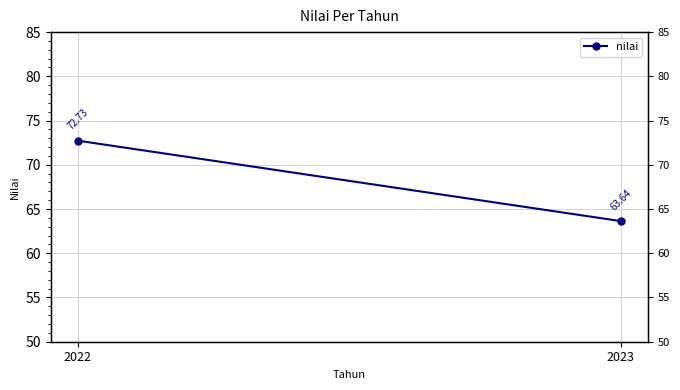

List the labels in order of value, largest first.

2022, 2023